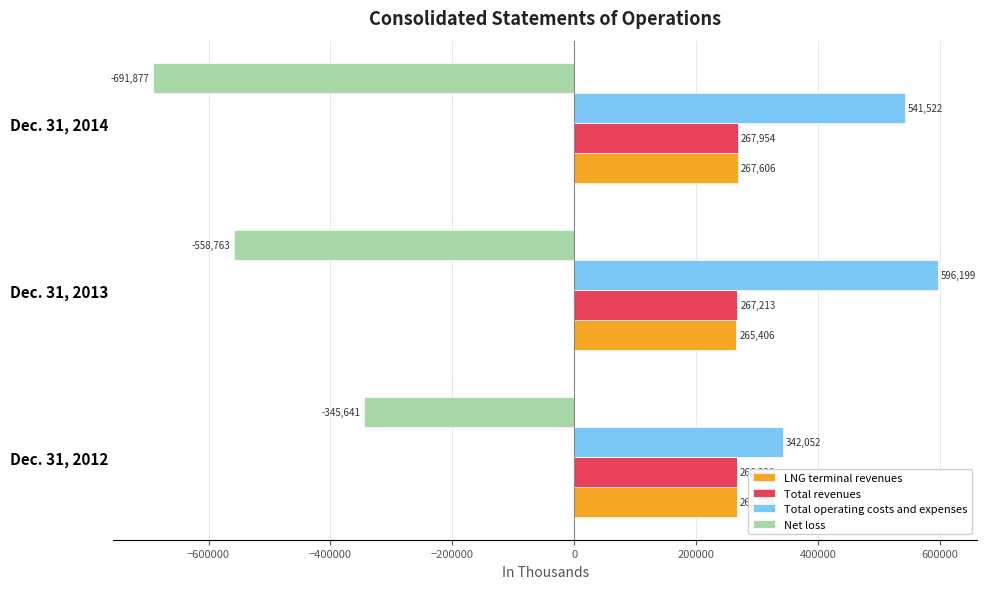

Is it true that LNG terminal revenues equals 265894 at Dec. 31, 2012?

True